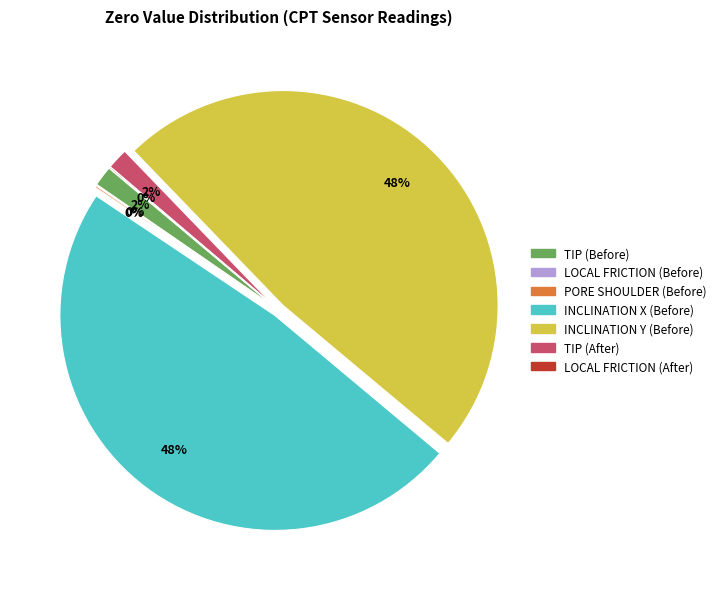

Does TIP (Before) represent more than half of the total?

No